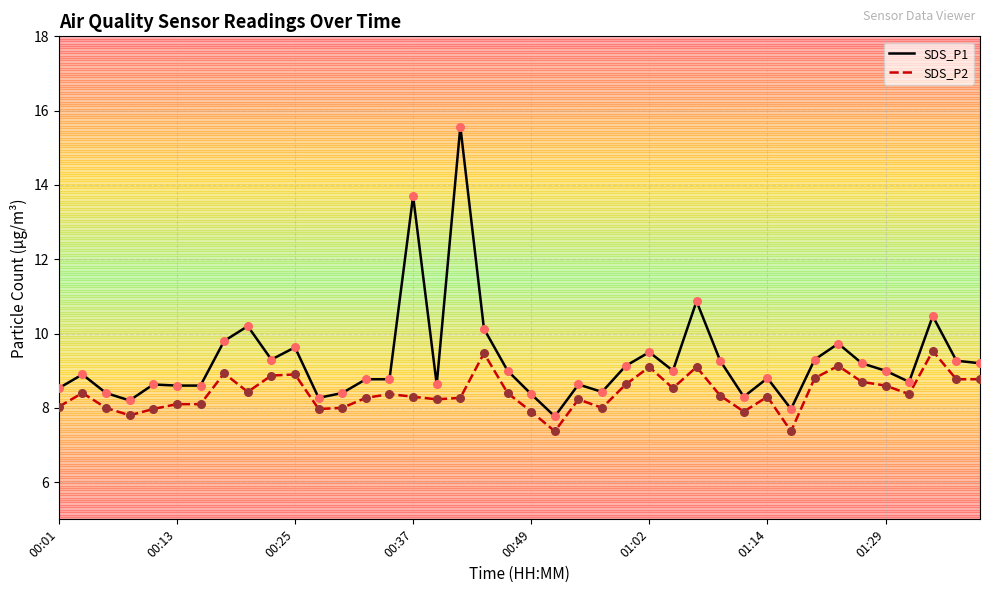

Which series has the widest spread of values?

SDS_P1